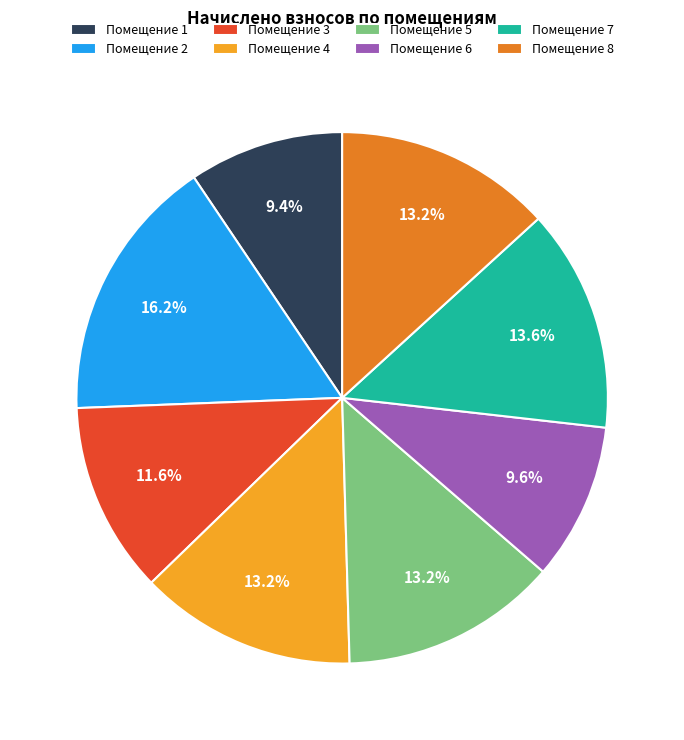

Approximately how many times larger is the value at Помещение 4 compared to Помещение 3?

1.1